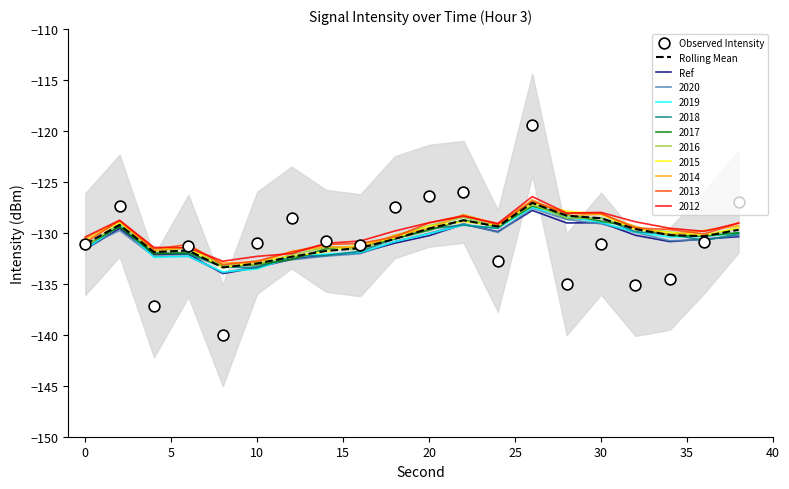

Which series reaches the maximum Y coordinate?

Observed Intensity